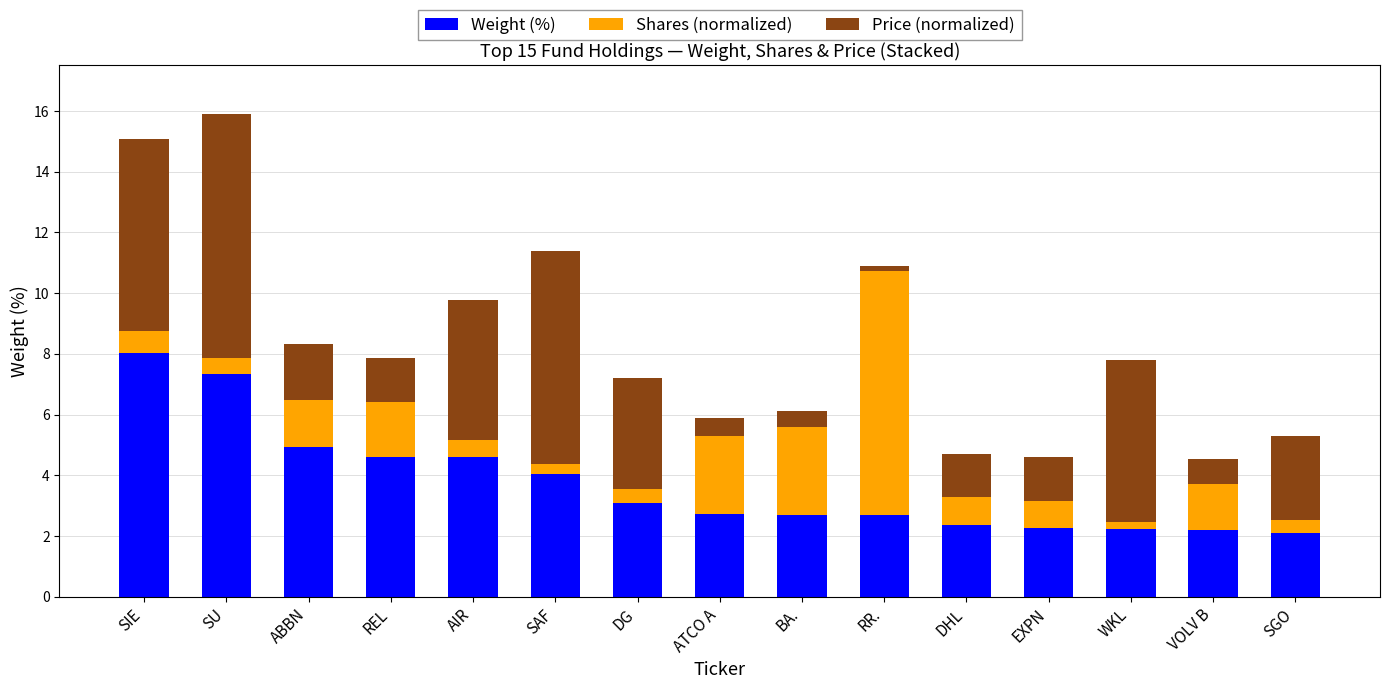

What is the lowest value of the Weight (%) series?

2.1